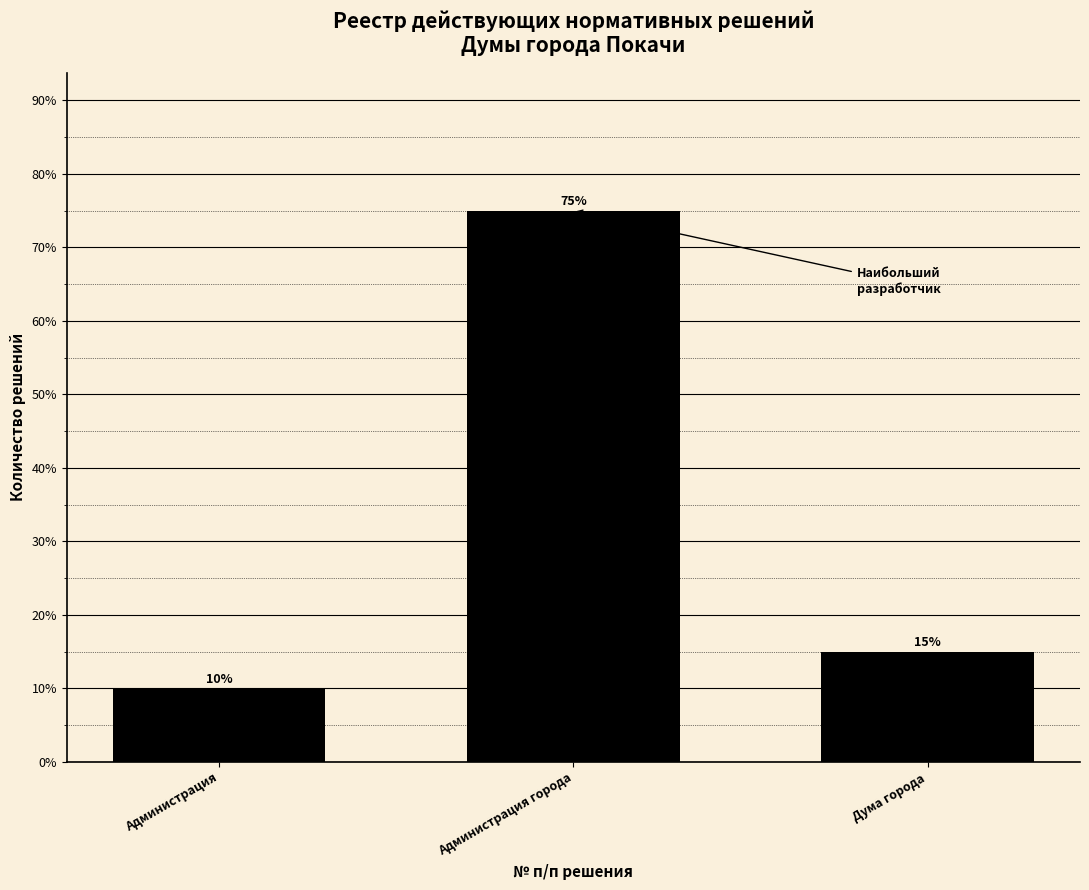

Where is the data nearest to the value 42?

Дума города